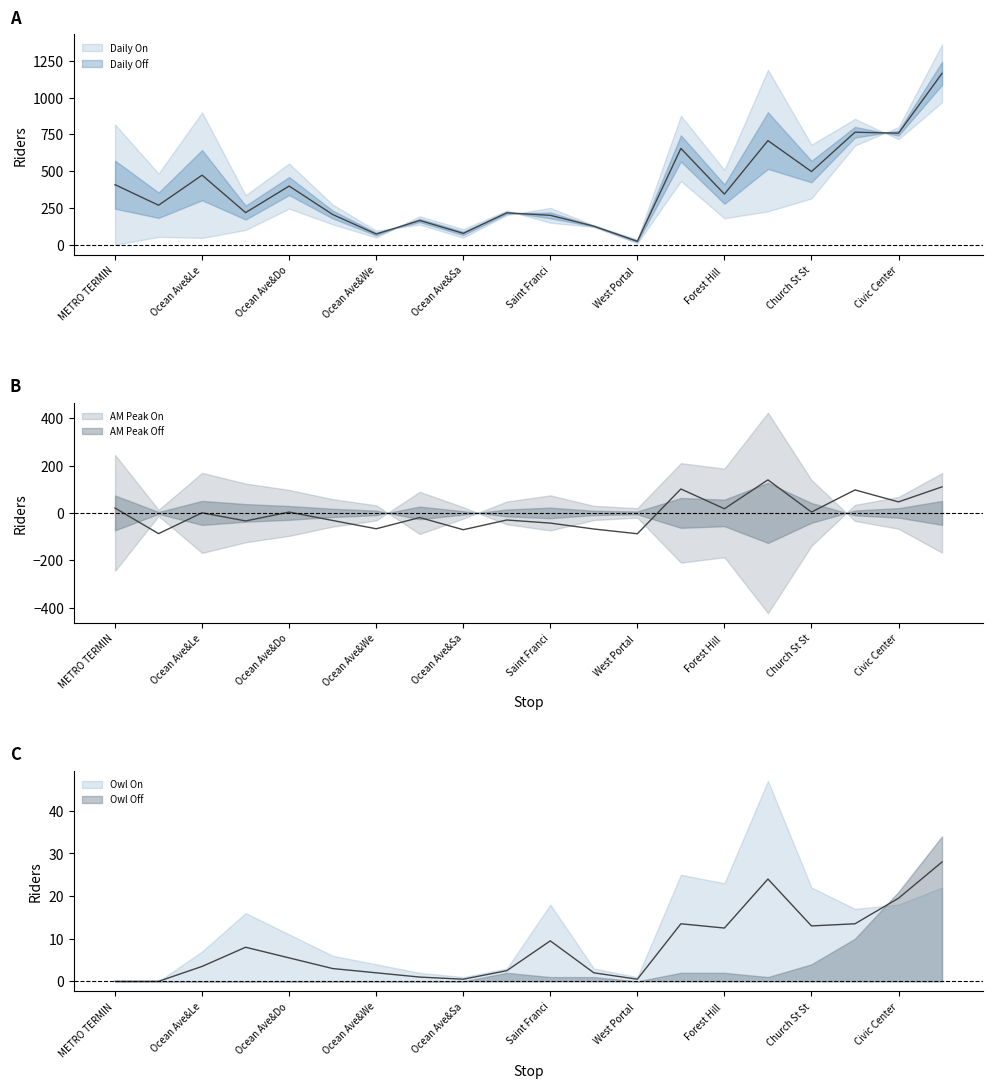

Does the chart display data point markers on the line(s)?

No